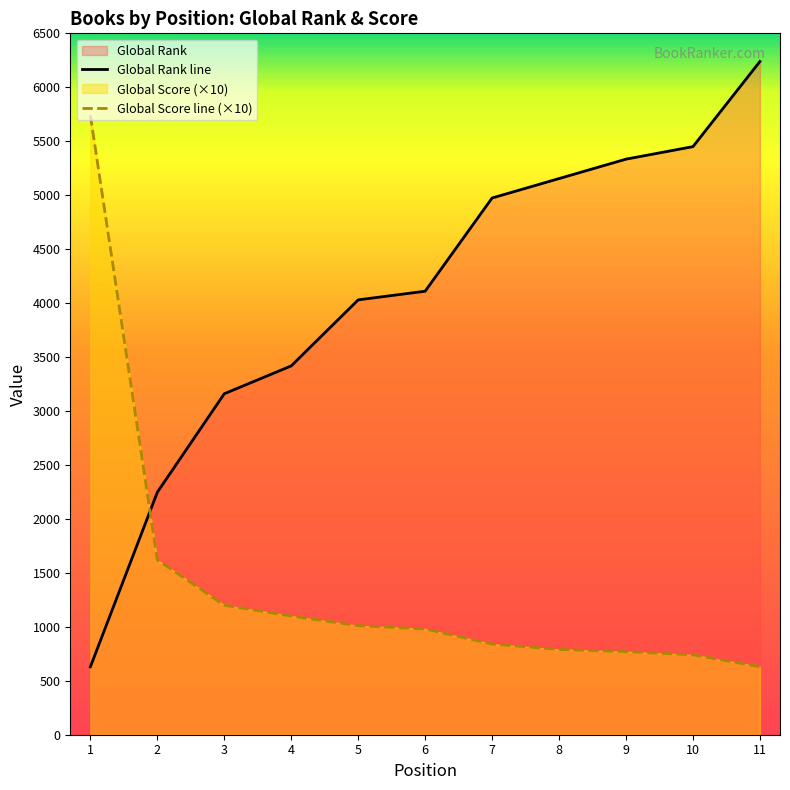

What is the difference between the highest and lowest values at 7?

4134